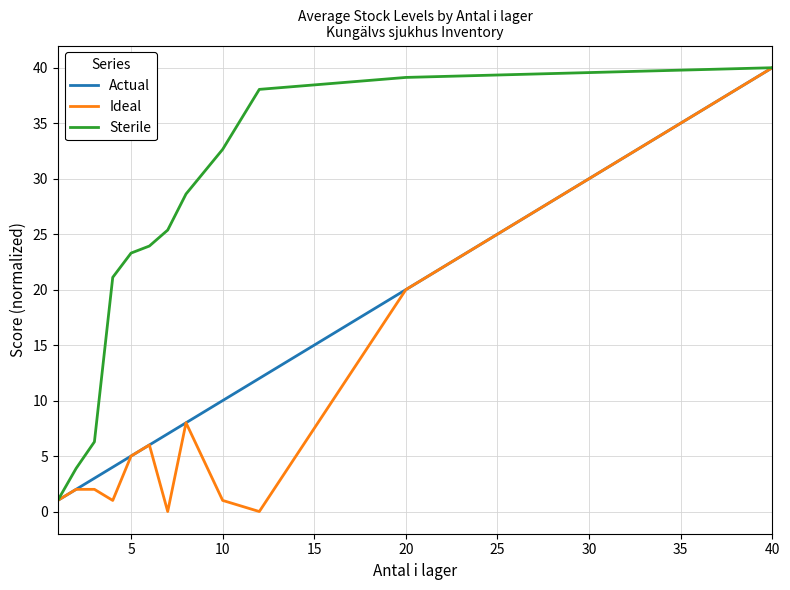

What is the lowest value of the Sterile series?

1.0